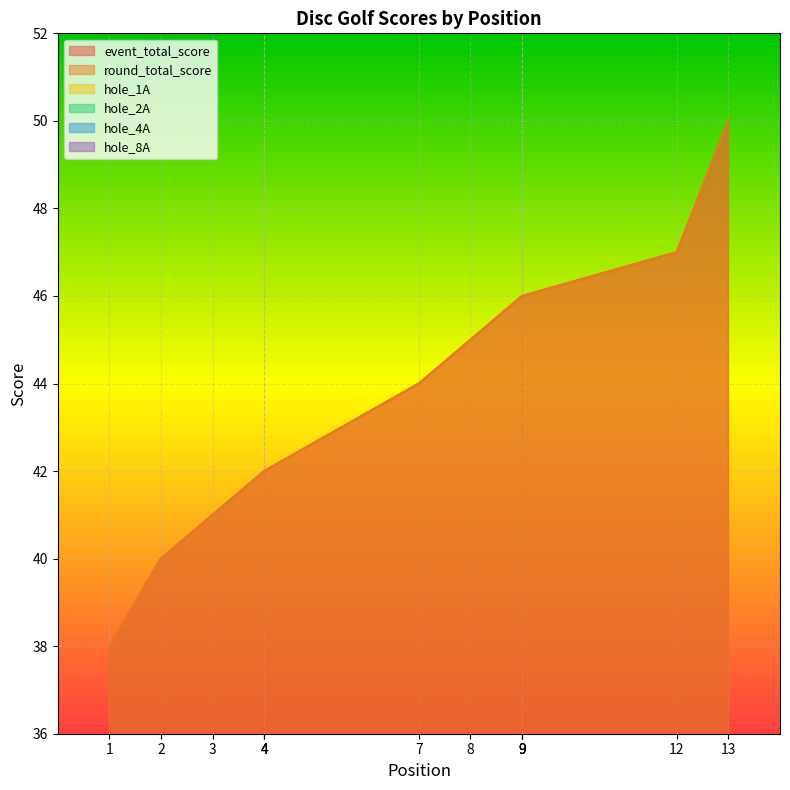

True or false: round_total_score has a value of 42 at 4.

True